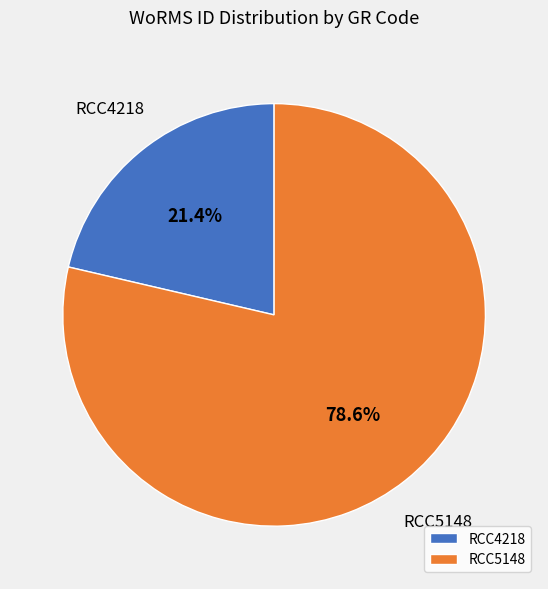

How many slices are in this pie chart?

2